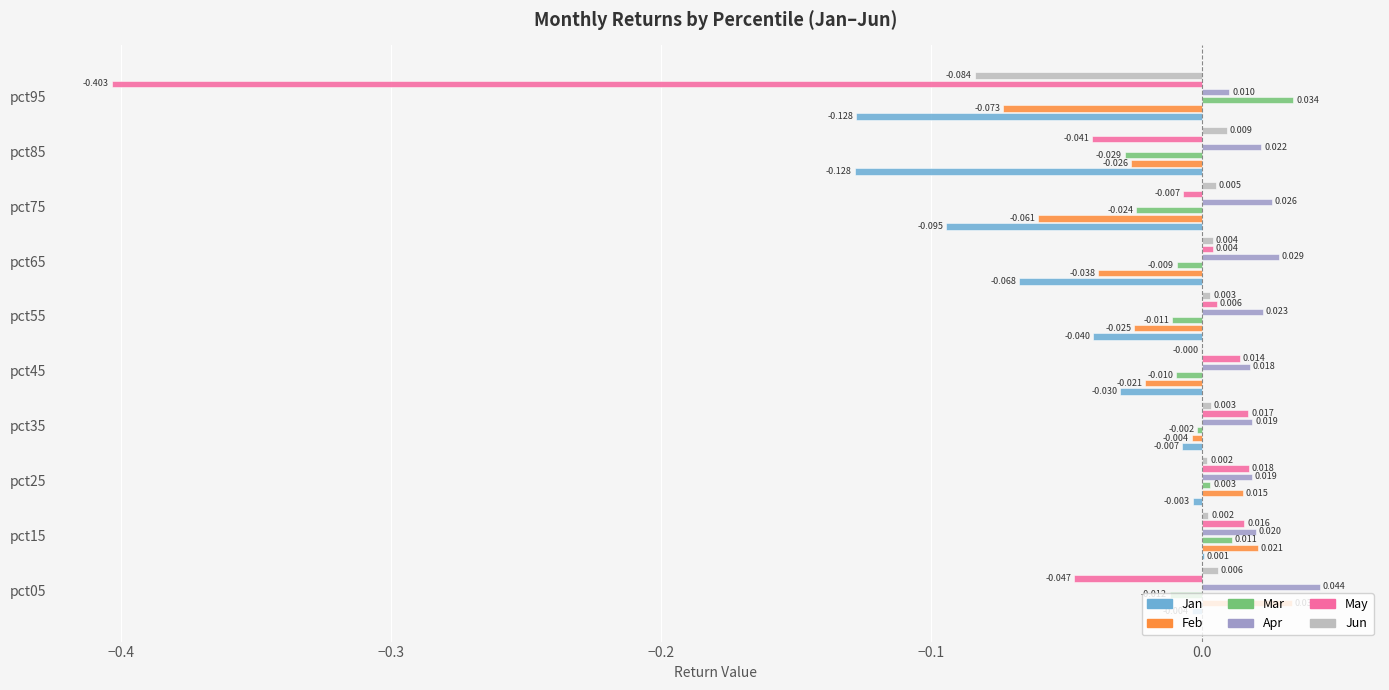

Which series has the widest spread of values?

May